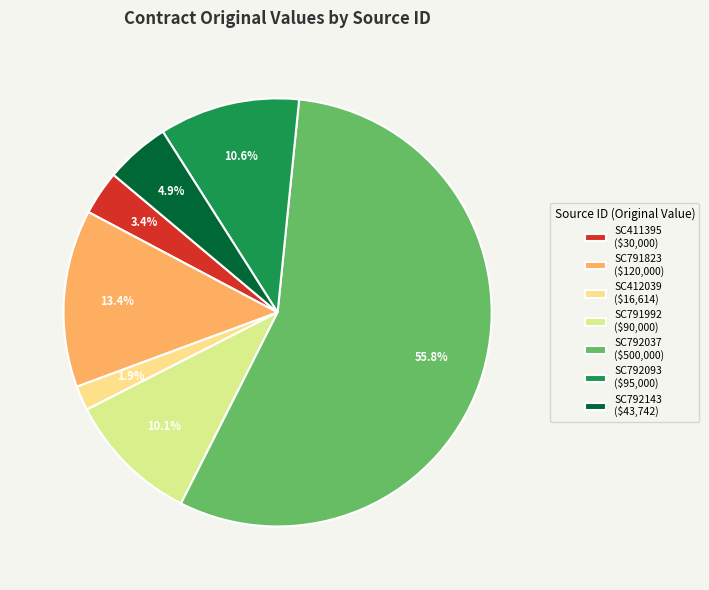

Which slice is the smallest?

SC412039 ($16,614)